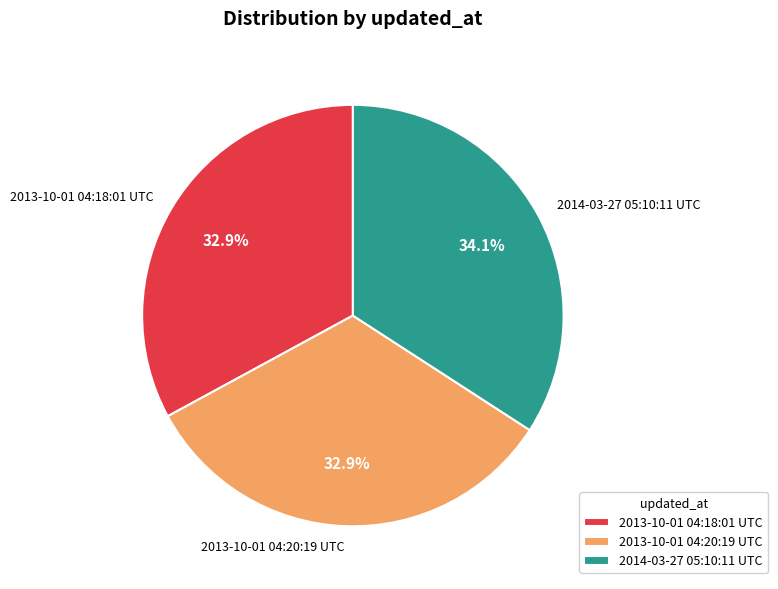

What portion of the pie excludes 2013-10-01 04:20:19 UTC?

67.1%